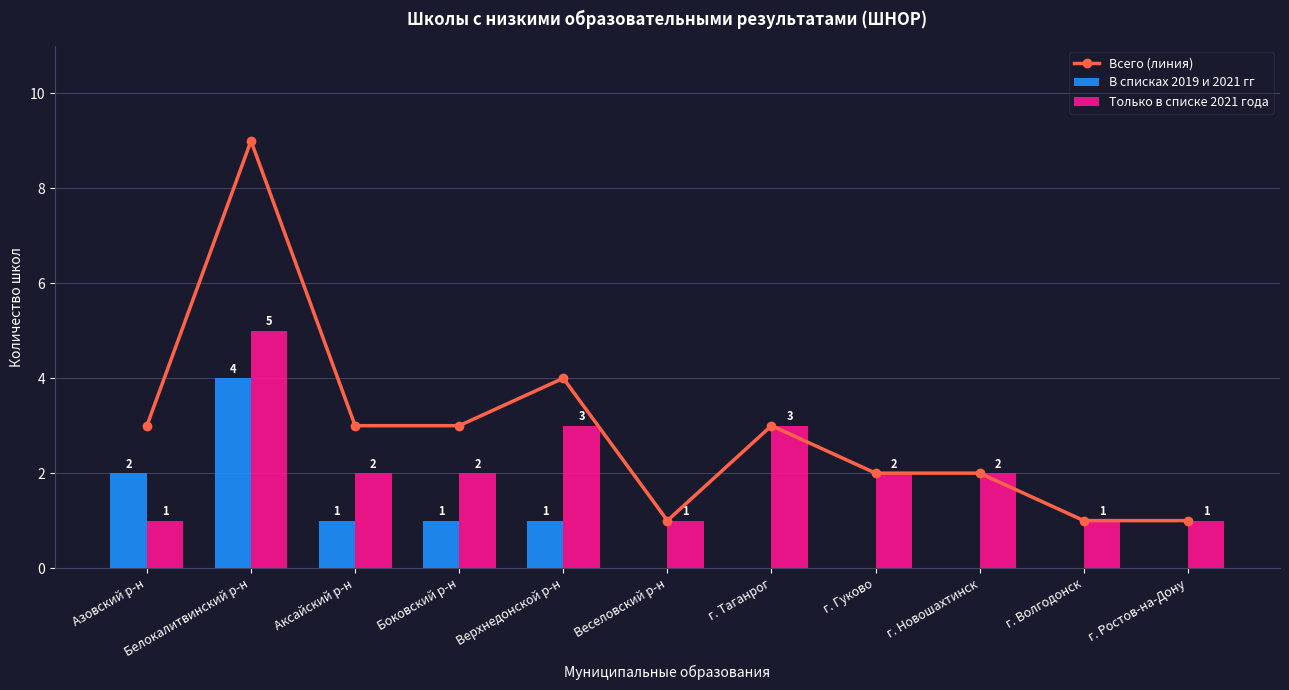

Is the value of В списках 2019 и 2021 гг at г. Новошахтинск greater than the value of Только в списке 2021 года at г. Ростов-на-Дону?

No